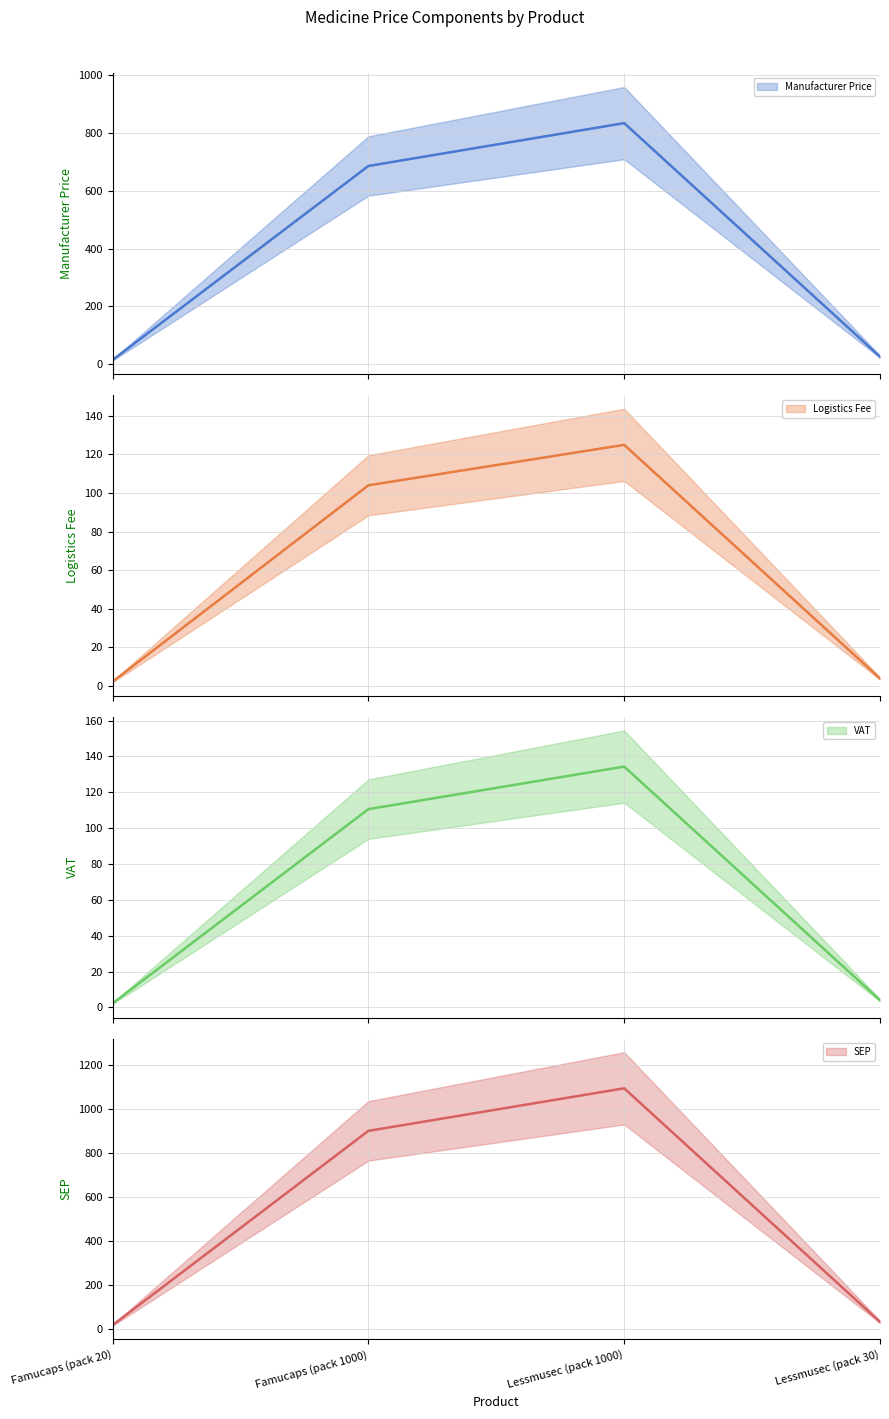

Where does the VAT series first go above 110?

Famucaps (pack 1000)